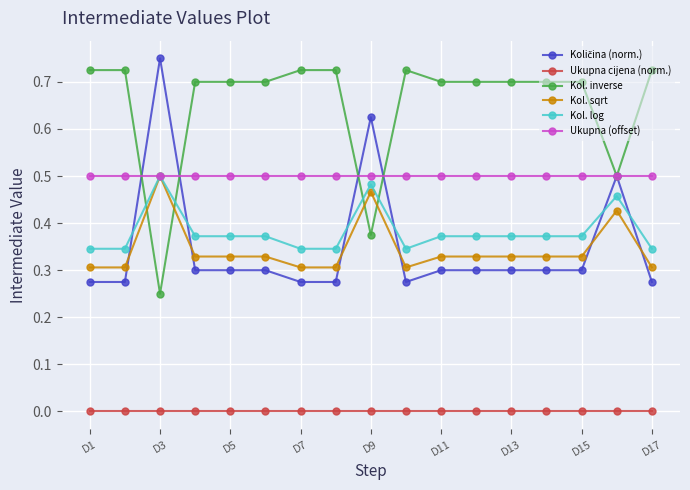

Does the chart display data point markers on the line(s)?

Yes